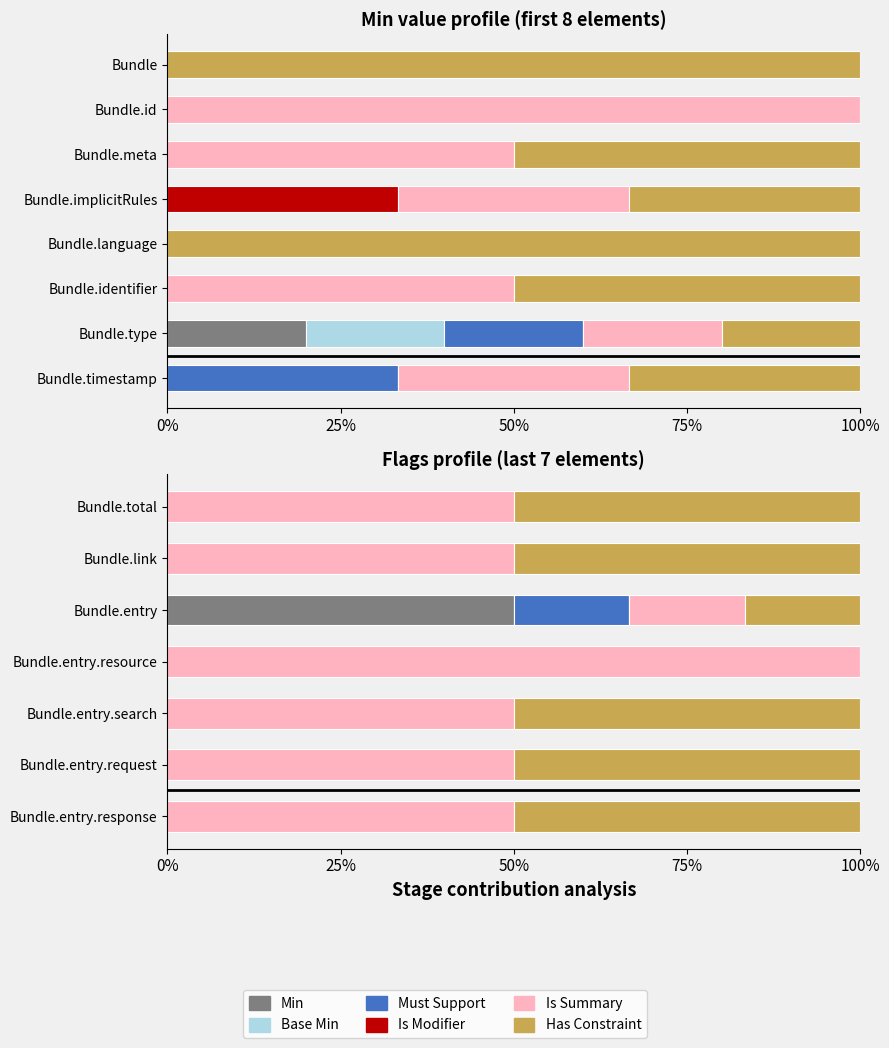

What is the difference between the maximum and minimum values in the Is Summary series?

83.3